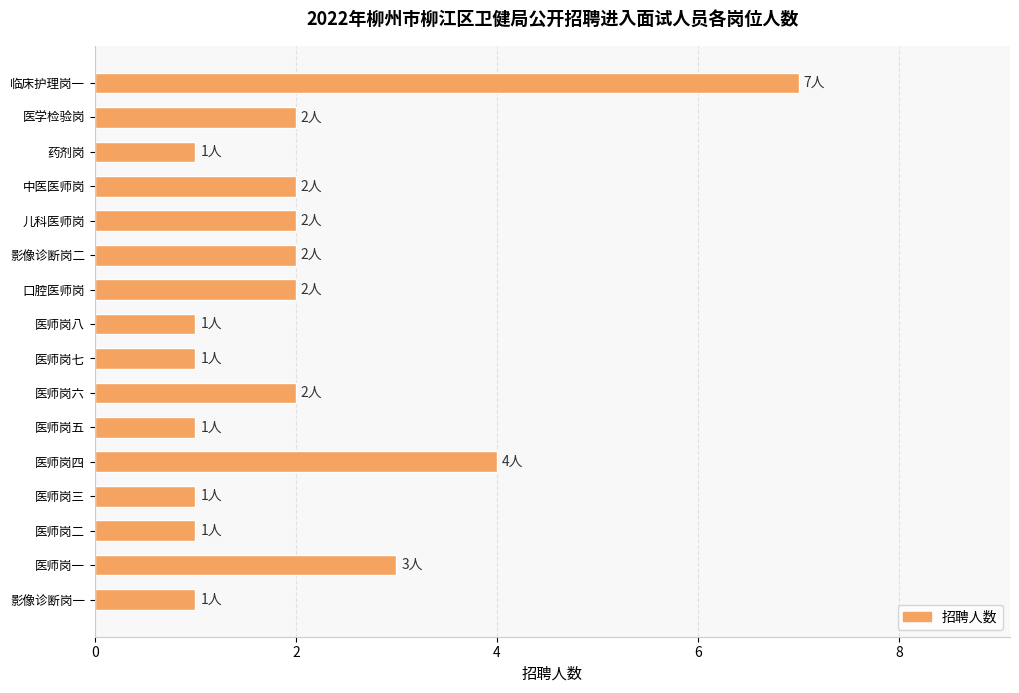

Between 医师岗一 and 医师岗七, which is larger?

医师岗一